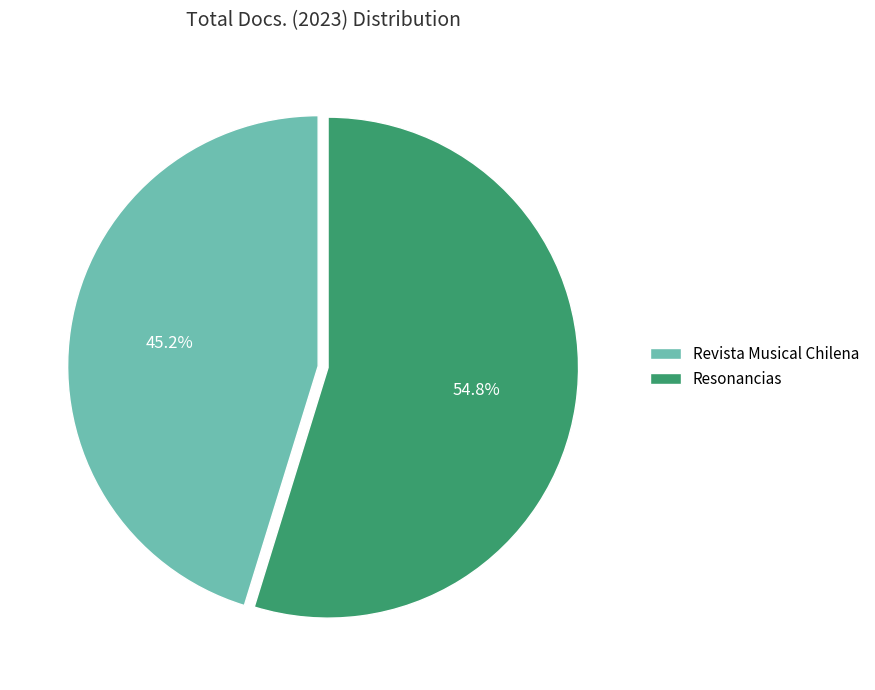

Approximately how many times larger is the value at Resonancias compared to Revista Musical Chilena?

1.2